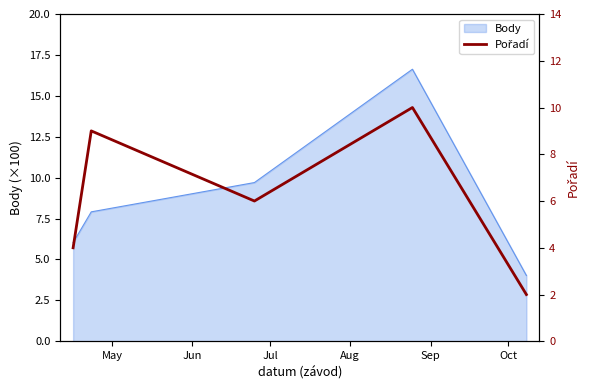

What is the minimum value for Body?

4.0